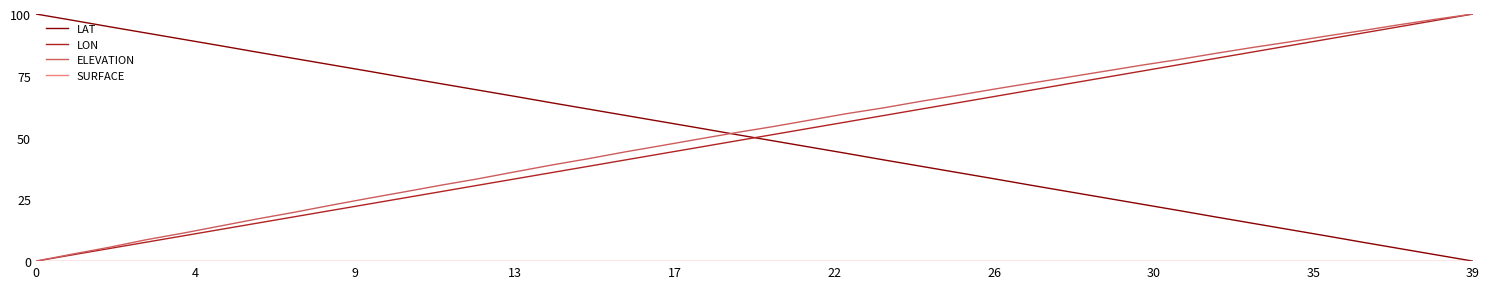

What is the maximum value for ELEVATION?

100.0